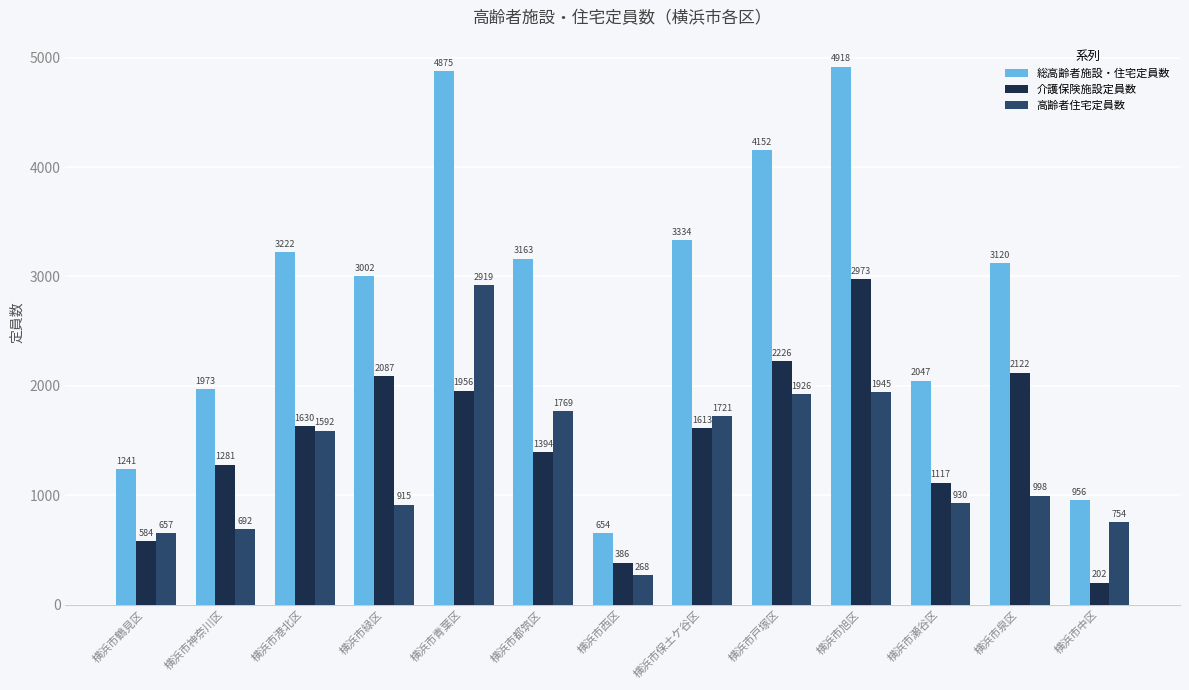

What is the minimum value shown in the chart?

202